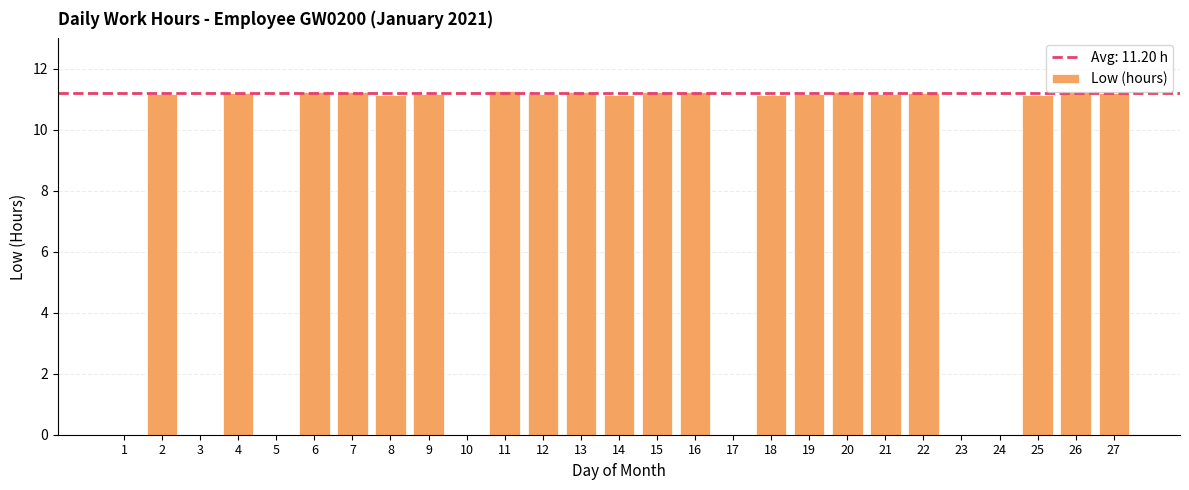

Between 10 and 6, which is larger?

6